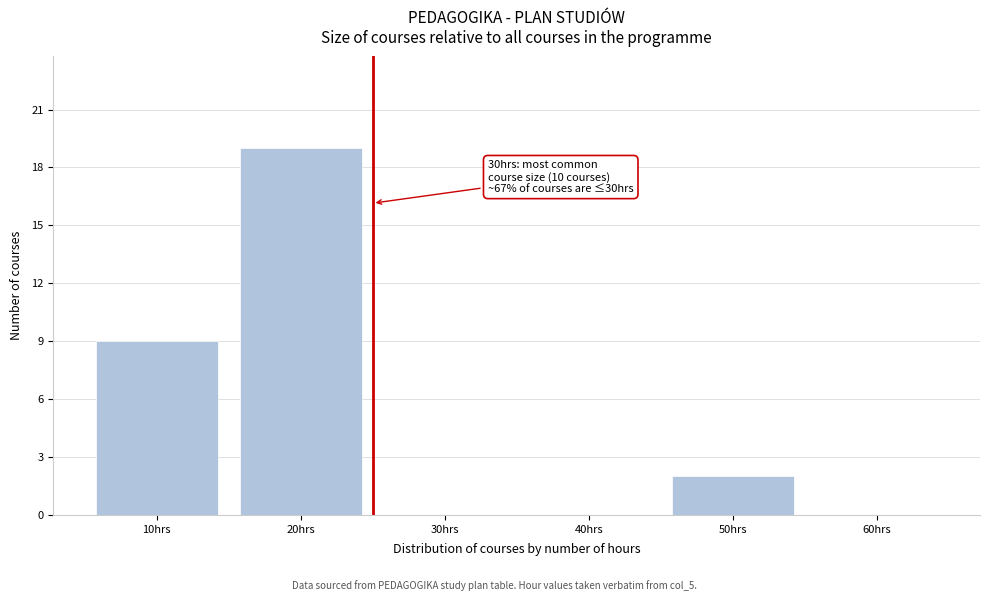

Reading right to left, extract all data points from this chart.

60hrs=0	50hrs=2	40hrs=0	30hrs=0	20hrs=19	10hrs=9